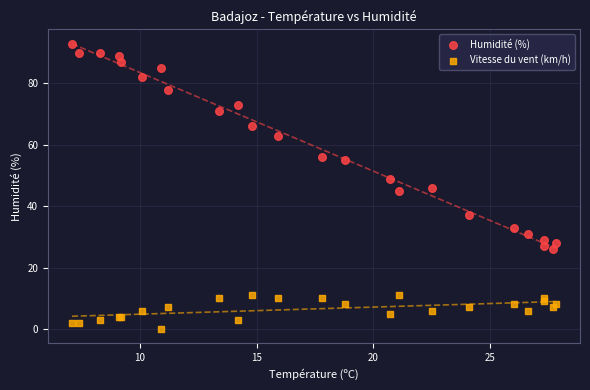

Which series reaches the maximum Y coordinate?

Humidité (%)